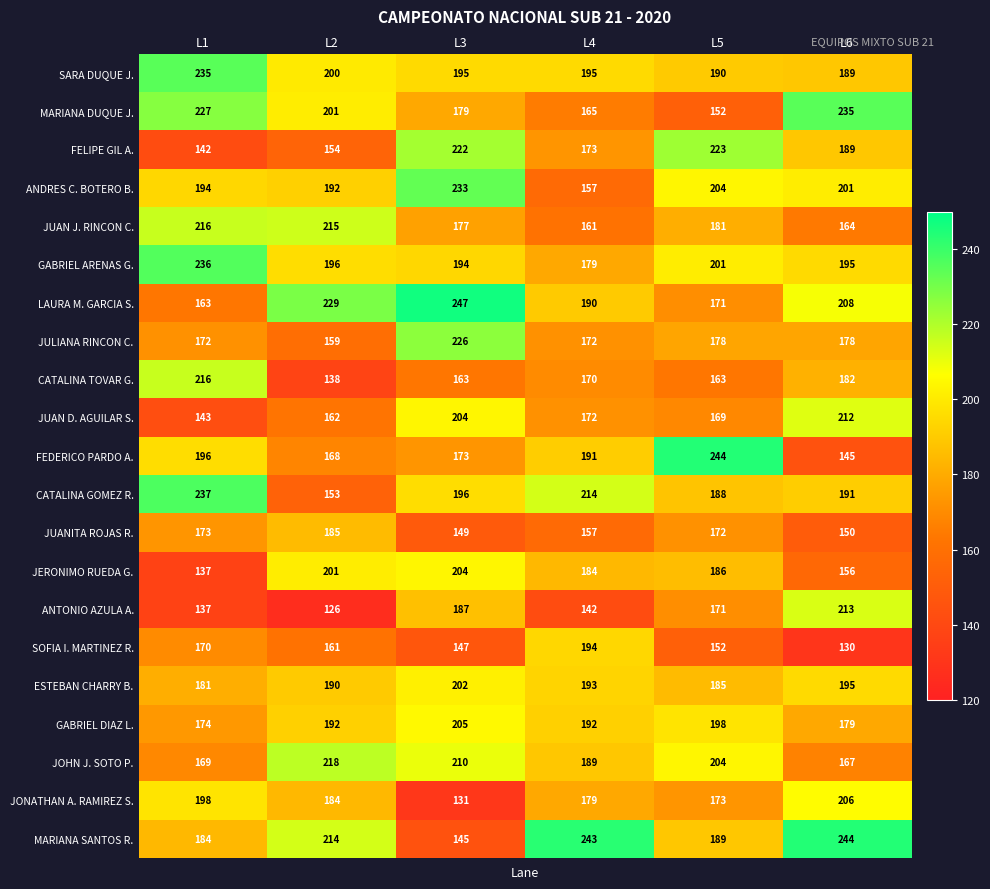

The value of MARIANA SANTOS R. at L2 is 214. True or false?

True